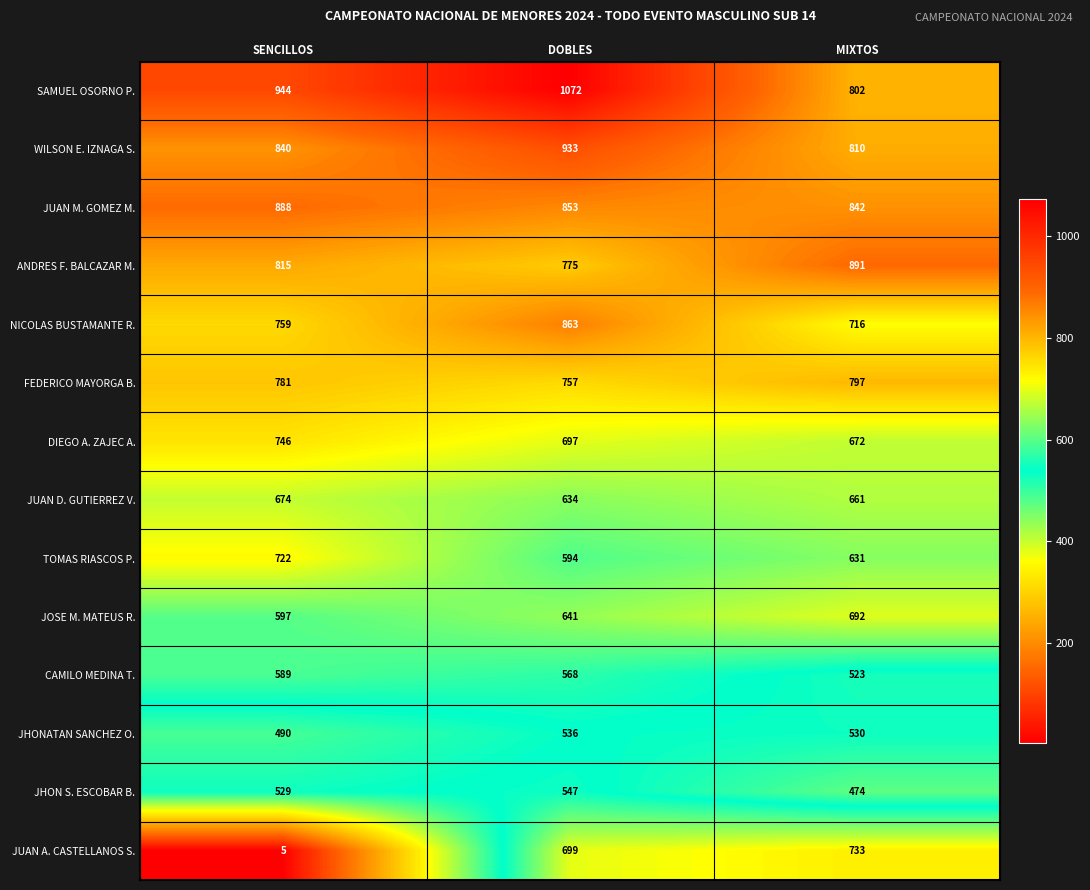

Is it true that JUAN A. CASTELLANOS S. equals 1087 at MIXTOS?

False